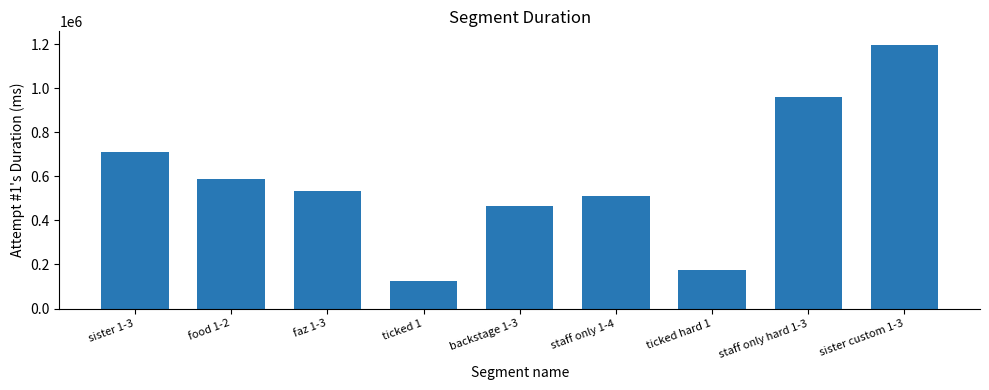

What is the minimum value shown in the chart?

127028